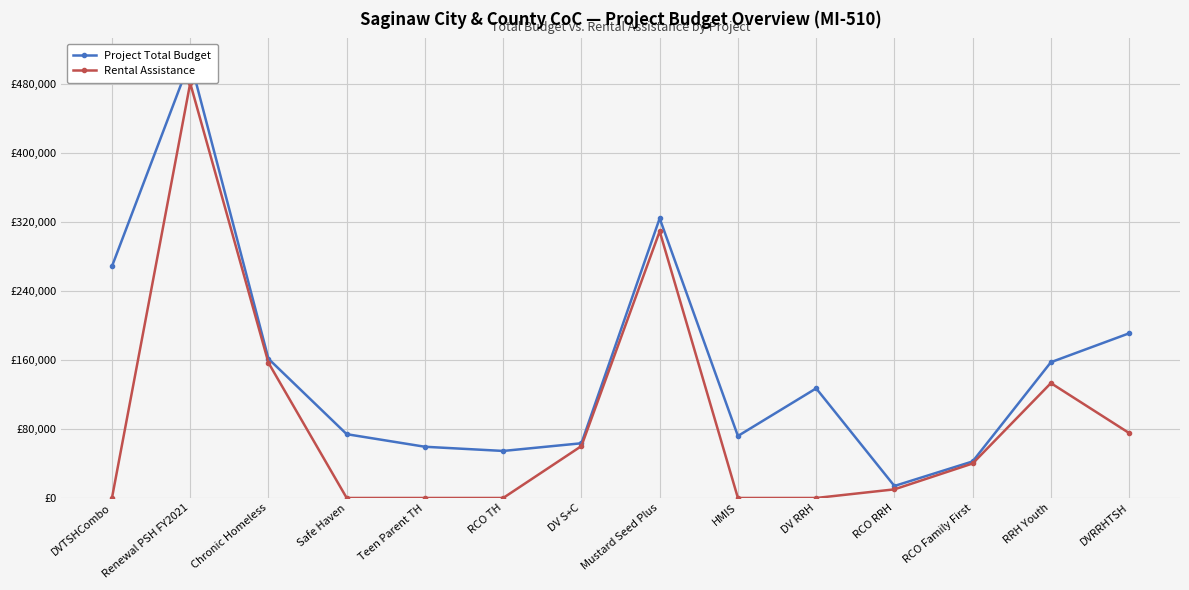

Which series changed the most between HMIS and RRH Youth?

Rental Assistance